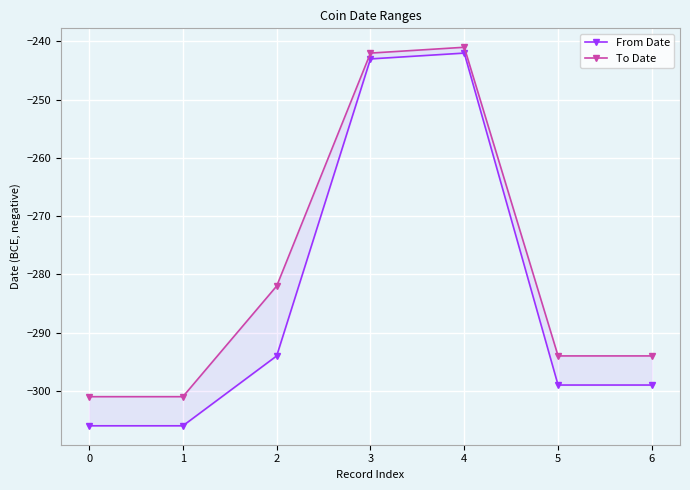

Is it true that To Date equals -282 at 2?

True